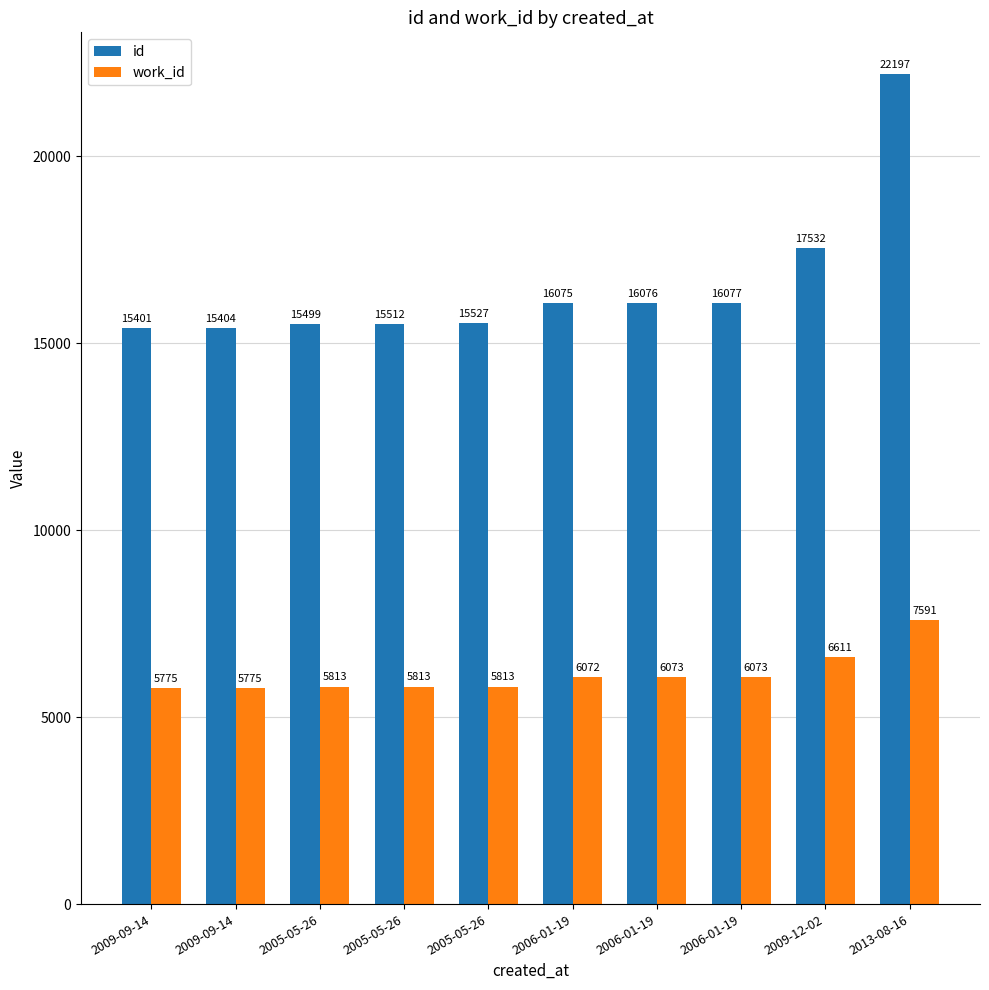

At how many categories does at least one series exceed 15010?

10